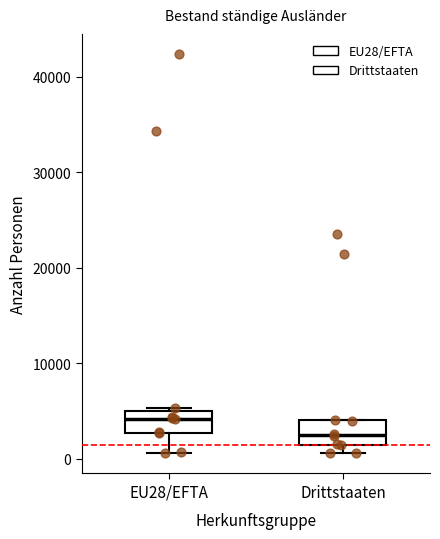

Reading left to right, transcribe this box plot: for each box, give where its median line is, the range the box spans, and where its two whiskers end, as read against the y-axis. The values are not printed on the chart, so give them approximately, as read against the axis.

EU28/EFTA: median 4000, box 3000 to 5000, whiskers 1000 to 5000
Drittstaaten: median 2000, box 1000 to 4000, whiskers 1000 (just below the box's lower edge) to 4000